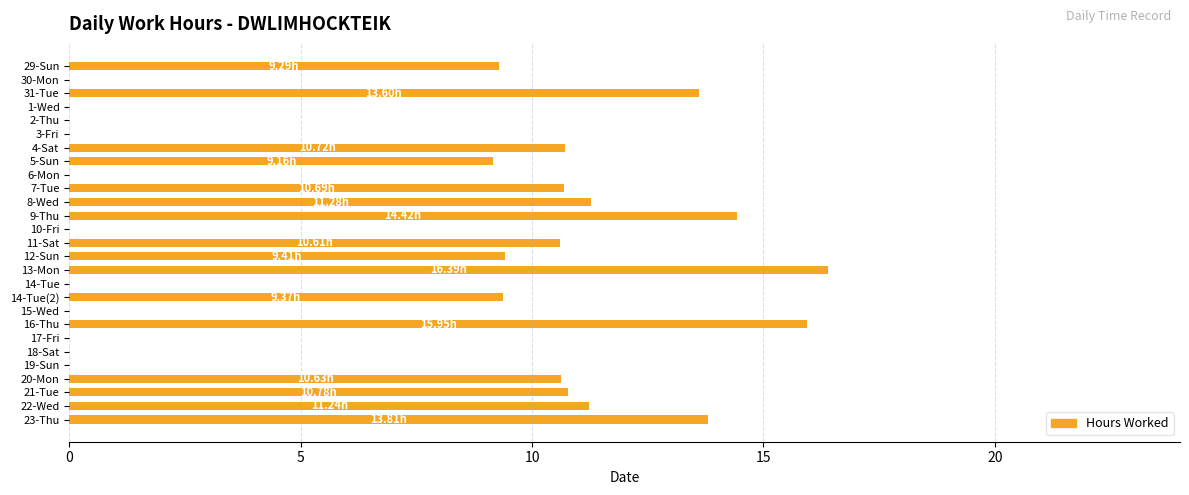

Are the bars horizontal?

Yes